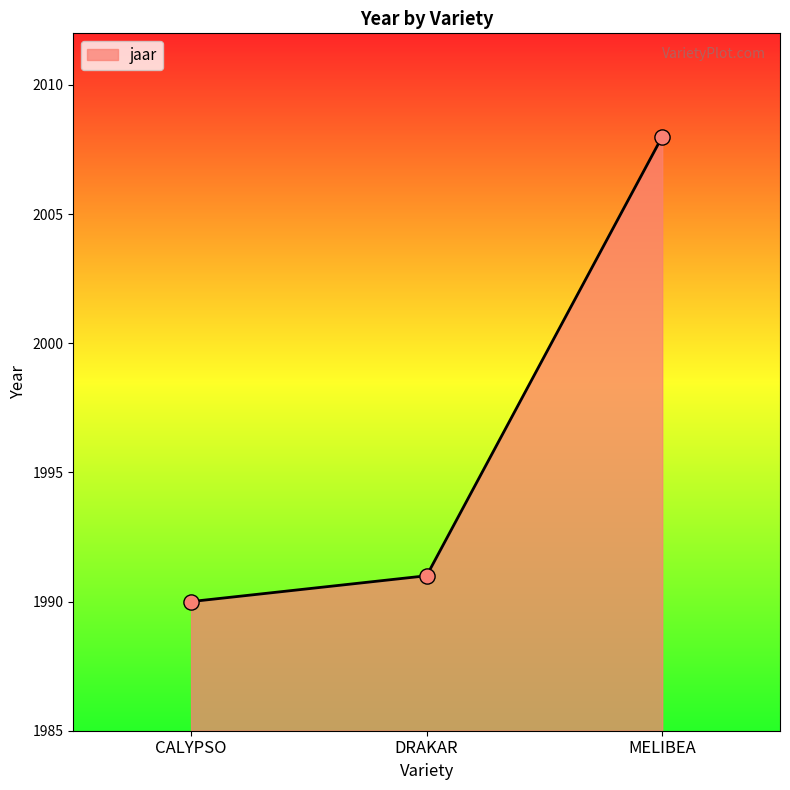

Approximately how many times larger is the value at CALYPSO compared to MELIBEA?

1.0